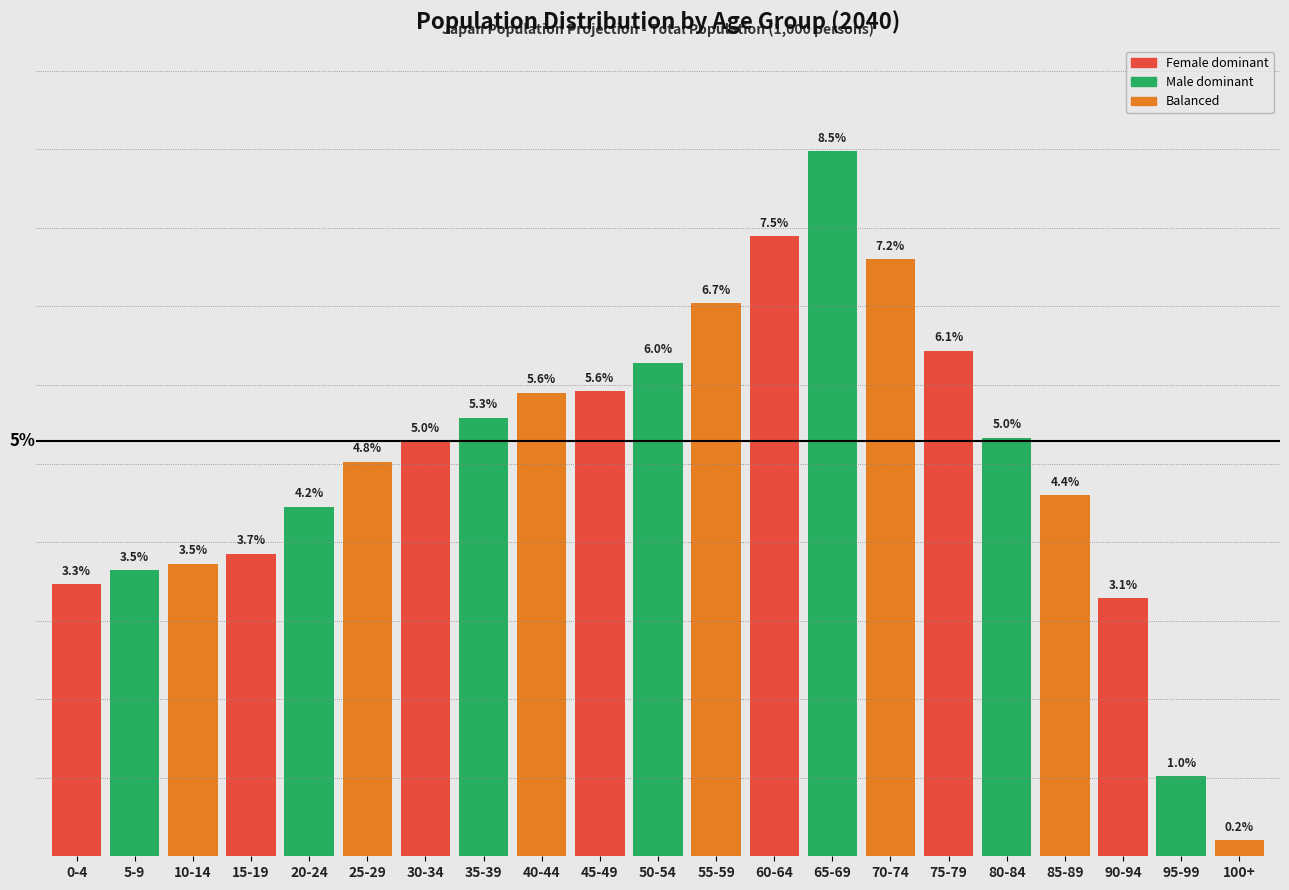

Are the bars horizontal?

No